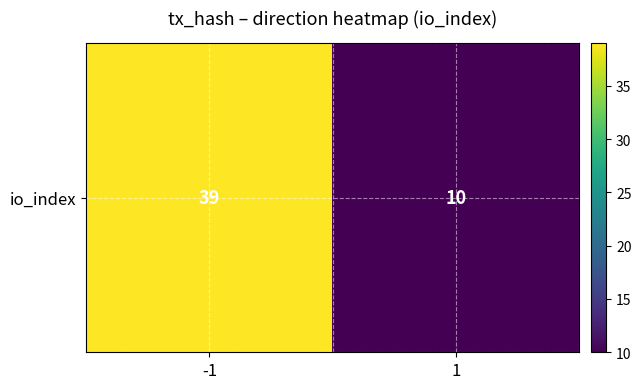

What is the change in value from -1 to 1?

-29